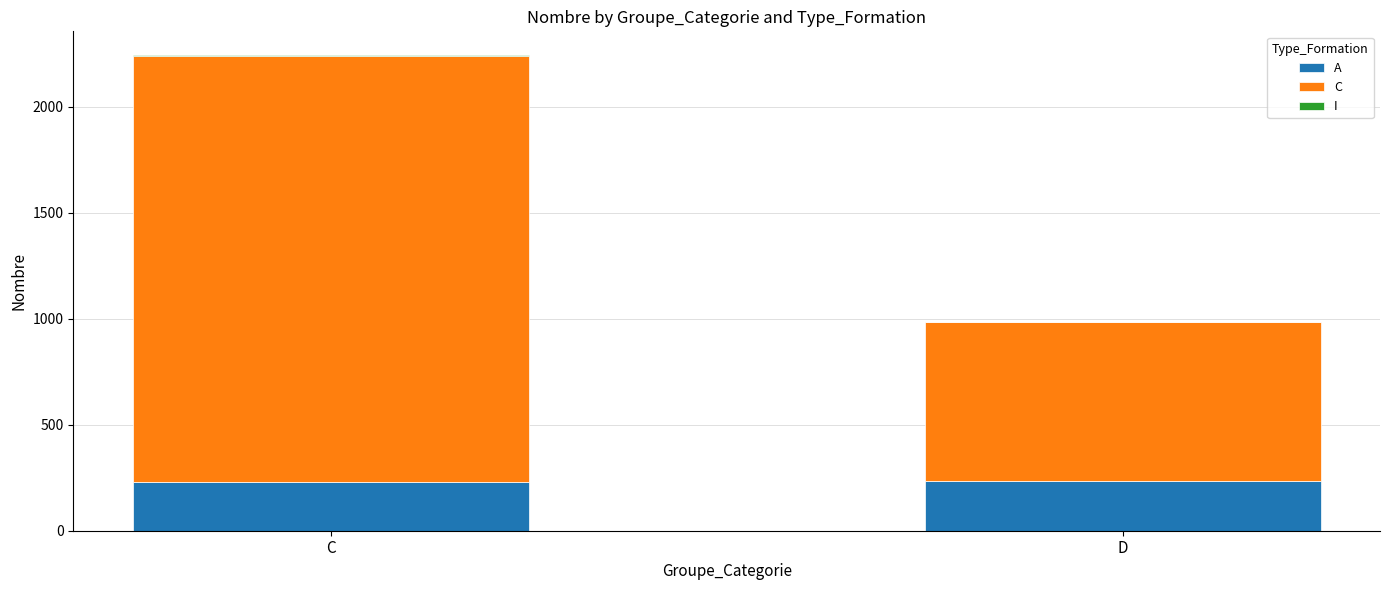

What is the maximum value for A?

235